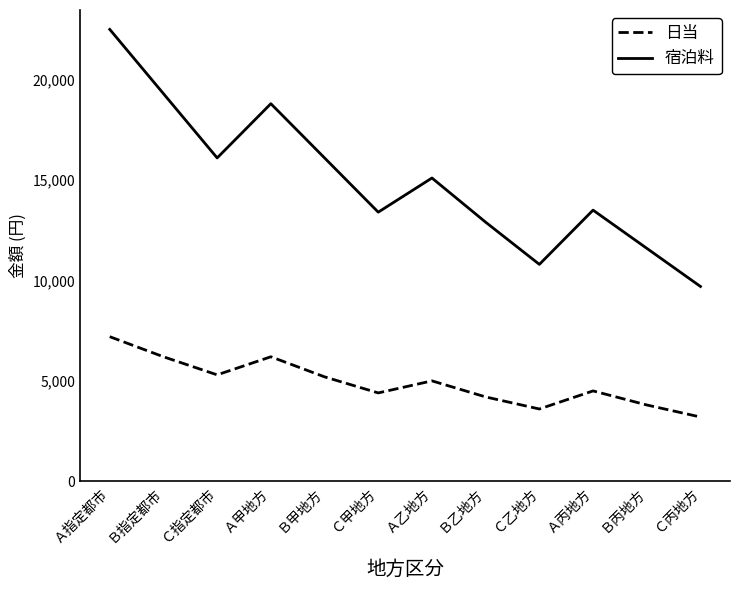

True or false: 日当 and 宿泊料 cross at least once.

False